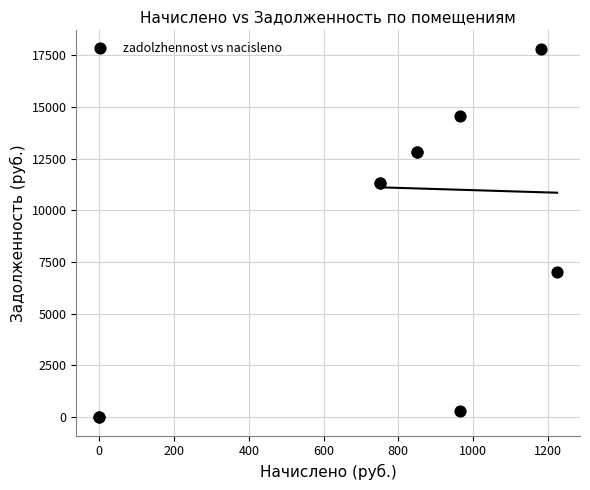

What Y value in the scatter plot is closest to 8910?

7032.0